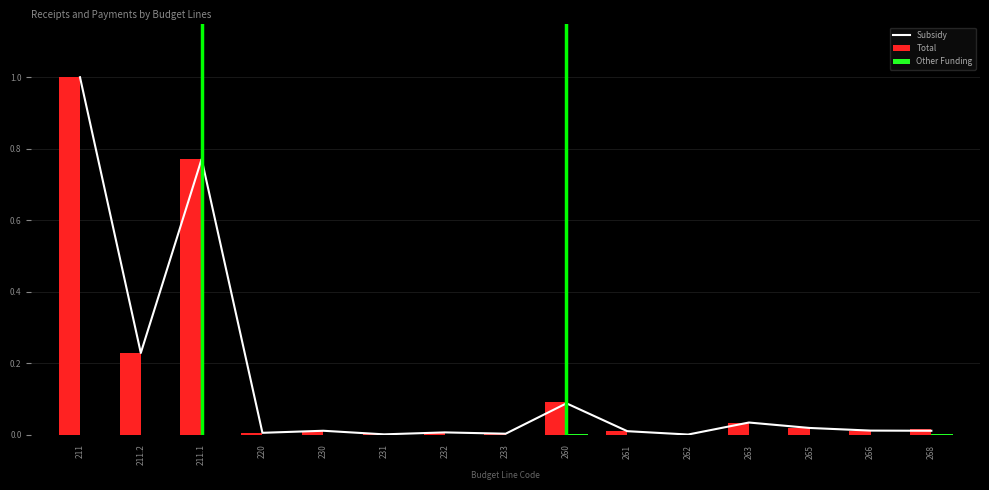

Reading left to right, list all the values displayed in this chart.

Subsidy: 211=1.0	211.2=0.2	211.1=0.8	220=0.0	230=0.0	231=0.0	232=0.0	233=0.0	260=0.1	261=0.0	262=0.0	263=0.0	265=0.0	266=0.0	268=0.0
Total: 211=1.0	211.2=0.2	211.1=0.8	220=0.0	230=0.0	231=0.0	232=0.0	233=0.0	260=0.1	261=0.0	262=0.0	263=0.0	265=0.0	266=0.0	268=0.0
Other Funding: 211=0.0	211.2=0.0	211.1=0.0	220=0.0	230=0.0	231=0.0	232=0.0	233=0.0	260=0.0	261=0.0	262=0.0	263=0.0	265=0.0	266=0.0	268=0.0